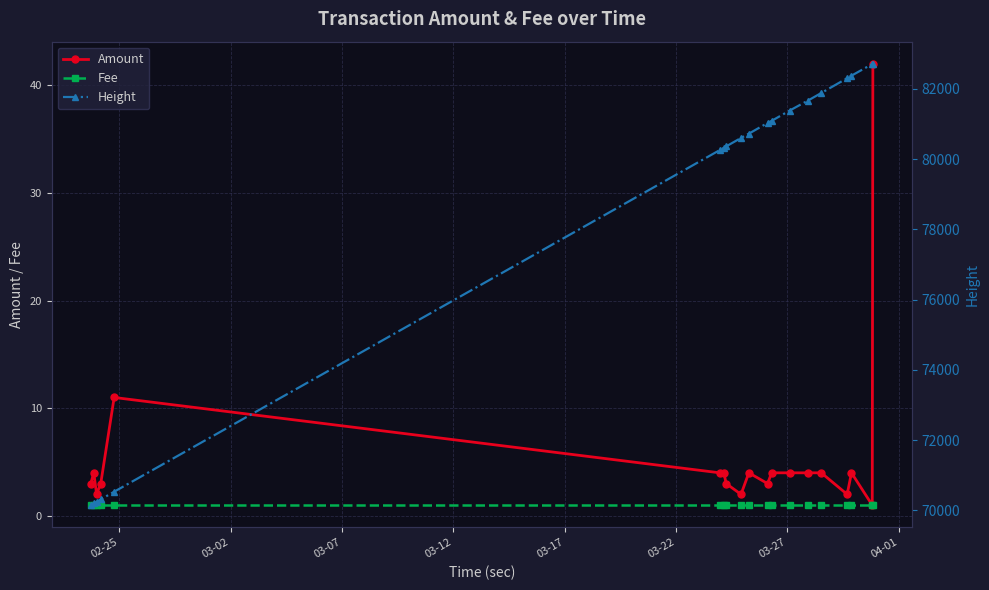

What is the minimum value shown in the chart?

1